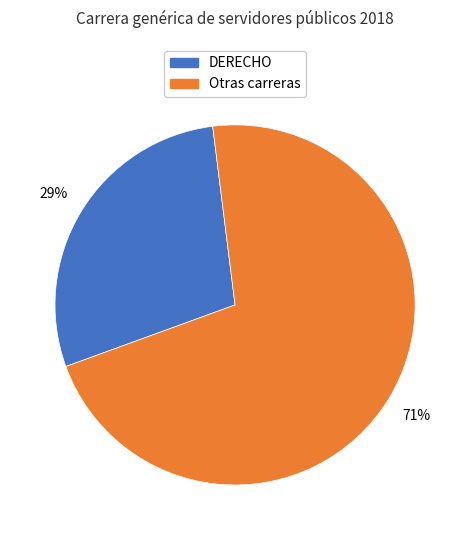

Does any single category account for the majority?

Yes